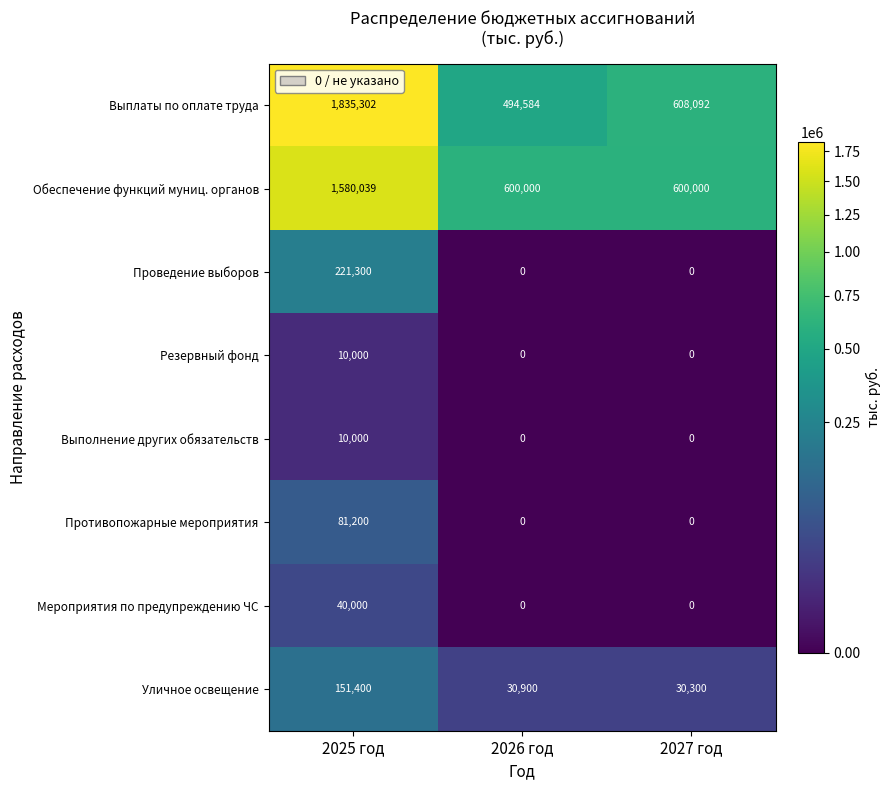

Reading right to left, list all the values displayed in this chart.

Выплаты по оплате труда: 2027 год=608092	2026 год=494584	2025 год=1835302
Обеспечение функций муниц. органов: 2027 год=600000	2026 год=600000	2025 год=1580039
Проведение выборов: 2027 год=0	2026 год=0	2025 год=221300
Резервный фонд: 2027 год=0	2026 год=0	2025 год=10000
Выполнение других обязательств: 2027 год=0	2026 год=0	2025 год=10000
Противопожарные мероприятия: 2027 год=0	2026 год=0	2025 год=81200
Мероприятия по предупреждению ЧС: 2027 год=0	2026 год=0	2025 год=40000
Уличное освещение: 2027 год=30300	2026 год=30900	2025 год=151400